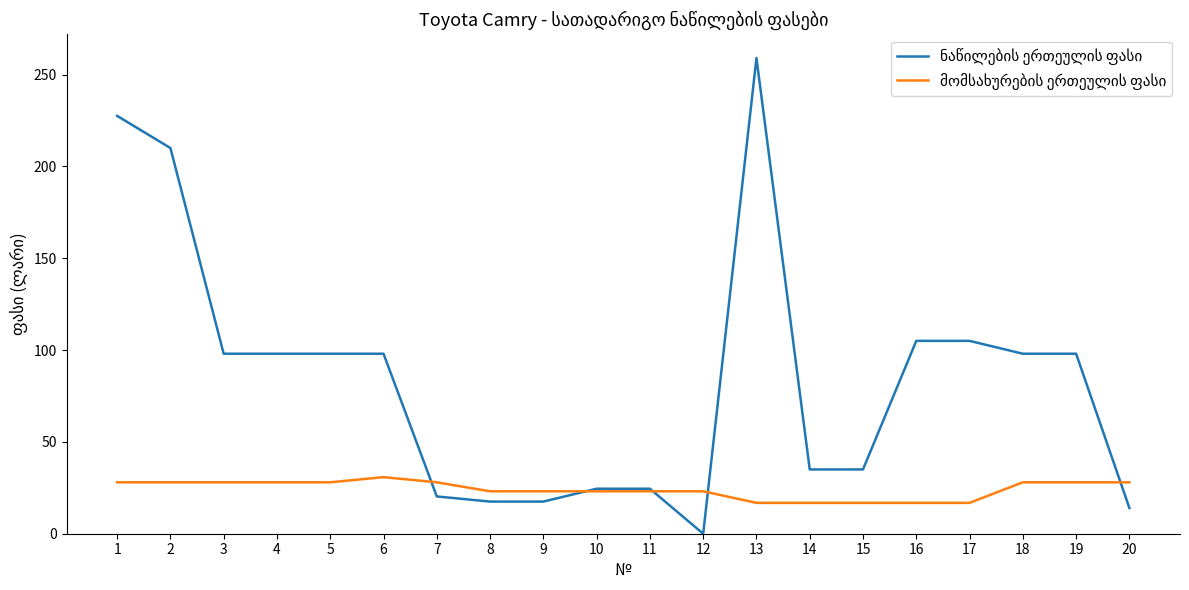

Does the chart display data point markers on the line(s)?

No